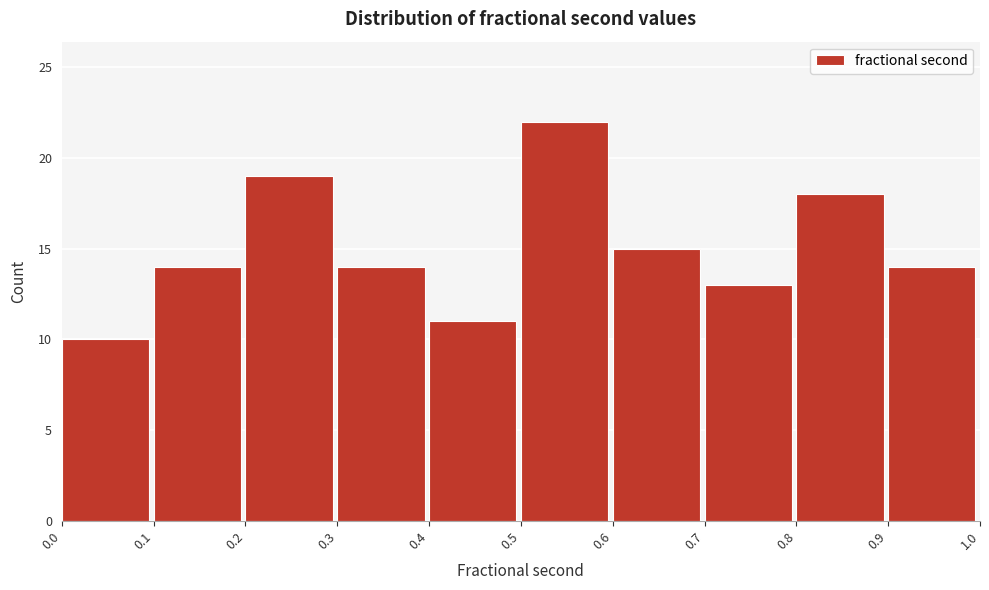

Reading left to right, list every bar in this chart as the range it spans on the x-axis followed by its height. The values are not printed on the chart, so give them approximately, as read against the axis.

0.0 to 0.1: 10
0.1 to 0.2: 14
0.2 to 0.3: 19
0.3 to 0.4: 14
0.4 to 0.5: 11
0.5 to 0.6: 22
0.6 to 0.7: 15
0.7 to 0.8: 13
0.8 to 0.9: 18
0.9 to 1.0: 14